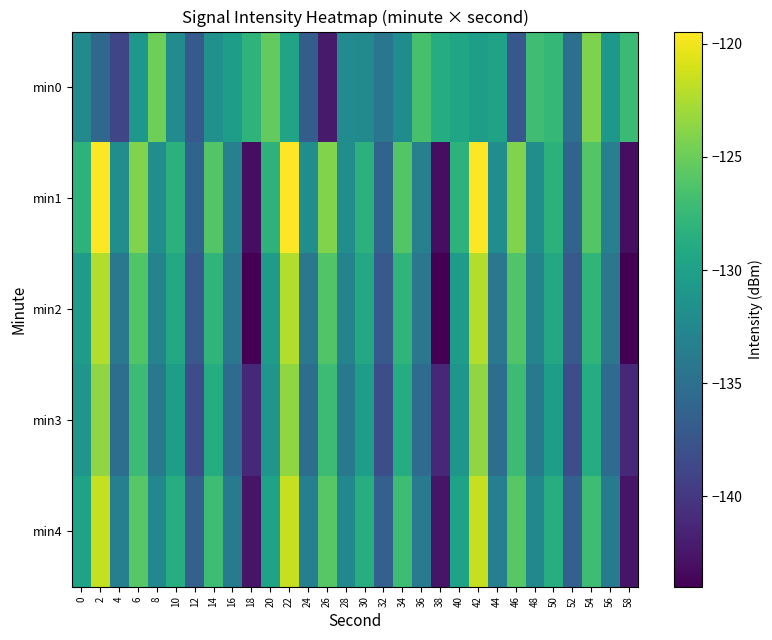

Reading left to right, extract all data points from this chart.

min0: 0=-132.3	2=-135.7	4=-138.9	6=-130.9	8=-124.9	10=-132.1	12=-137.0	14=-131.6	16=-130.2	18=-128.1	20=-125.4	22=-129.7	24=-136.8	26=-142.3	28=-132.1	30=-132.3	32=-134.4	34=-132.1	36=-126.6	38=-128.8	40=-129.5	42=-130.3	44=-129.9	46=-137.3	48=-127.0	50=-127.6	52=-135.1	54=-124.2	56=-130.9	58=-127.3
min1: 0=-128.1	2=-119.5	4=-132.0	6=-124.1	8=-132.0	10=-128.2	12=-136.1	14=-126.0	16=-133.4	18=-143.1	20=-128.1	22=-119.5	24=-132.0	26=-124.1	28=-132.0	30=-128.2	32=-136.1	34=-126.0	36=-133.4	38=-143.1	40=-128.1	42=-119.5	44=-132.0	46=-124.1	48=-132.0	50=-128.2	52=-136.1	54=-126.0	56=-133.4	58=-143.1
min2: 0=-130.5	2=-122.3	4=-134.2	6=-126.1	8=-133.0	10=-129.2	12=-137.1	14=-127.9	16=-134.3	18=-144.0	20=-130.5	22=-122.3	24=-134.2	26=-126.1	28=-133.0	30=-129.2	32=-137.1	34=-127.9	36=-134.3	38=-144.0	40=-130.5	42=-122.3	44=-134.2	46=-126.1	48=-133.0	50=-129.2	52=-137.1	54=-127.9	56=-134.3	58=-144.0
min3: 0=-131.2	2=-123.5	4=-135.1	6=-127.2	8=-134.1	10=-130.3	12=-138.2	14=-128.8	16=-135.4	18=-141.2	20=-131.2	22=-123.5	24=-135.1	26=-127.2	28=-134.1	30=-130.3	32=-138.2	34=-128.8	36=-135.4	38=-141.2	40=-131.2	42=-123.5	44=-135.1	46=-127.2	48=-134.1	50=-130.3	52=-138.2	54=-128.8	56=-135.4	58=-141.2
min4: 0=-129.8	2=-121.6	4=-133.4	6=-125.8	8=-132.5	10=-128.7	12=-136.5	14=-127.1	16=-133.8	18=-142.6	20=-129.8	22=-121.6	24=-133.4	26=-125.8	28=-132.5	30=-128.7	32=-136.5	34=-127.1	36=-133.8	38=-142.6	40=-129.8	42=-121.6	44=-133.4	46=-125.8	48=-132.5	50=-128.7	52=-136.5	54=-127.1	56=-133.8	58=-142.6